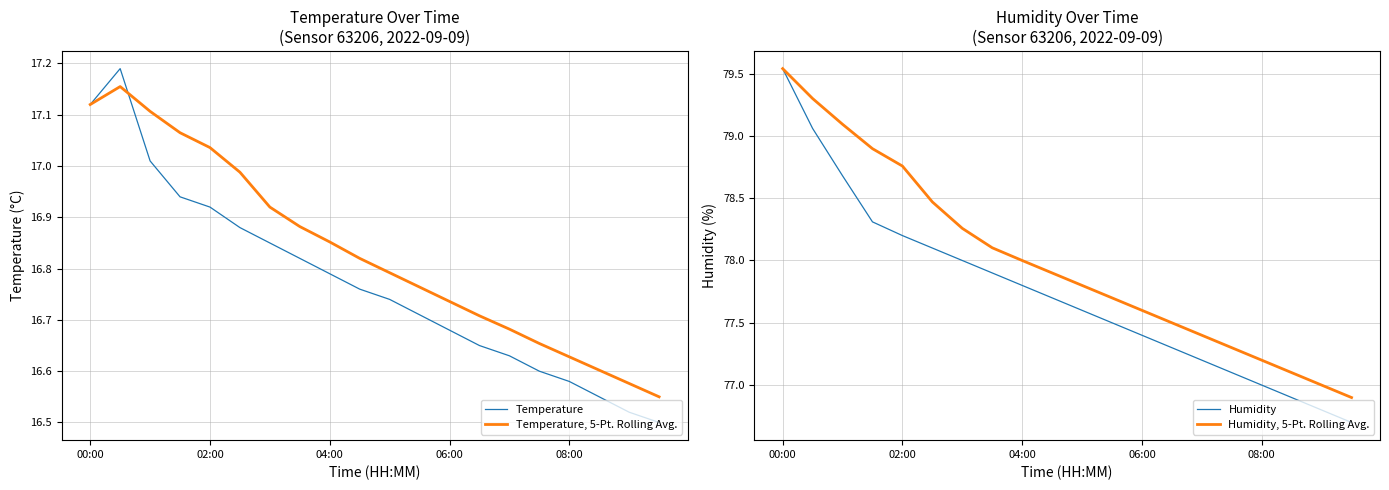

How many categories are shown in the chart?

20